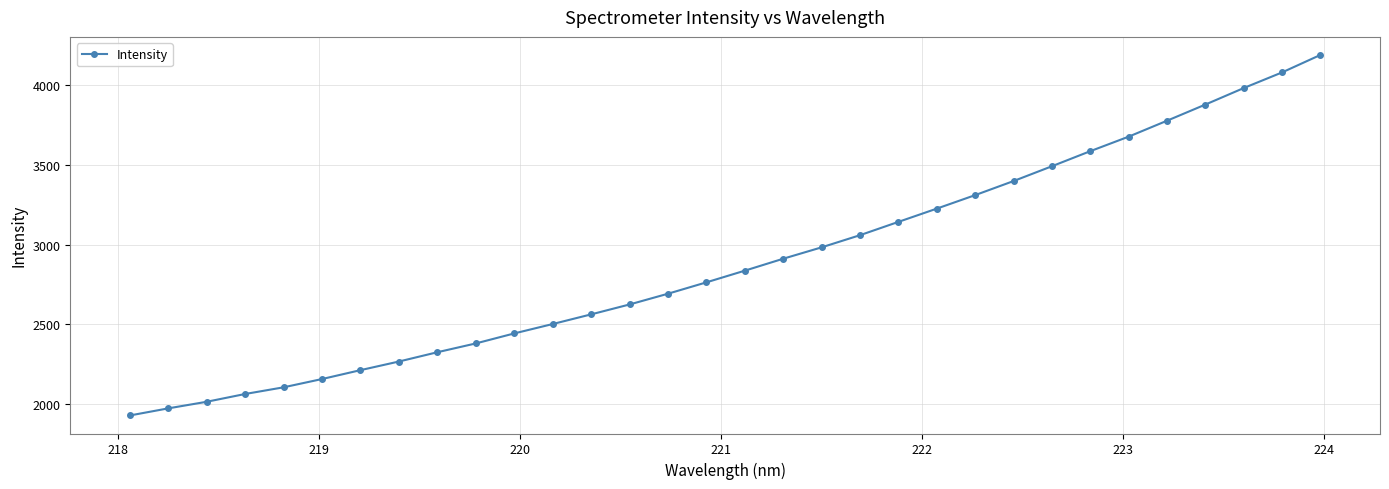

What is the greatest value displayed?

4189.5